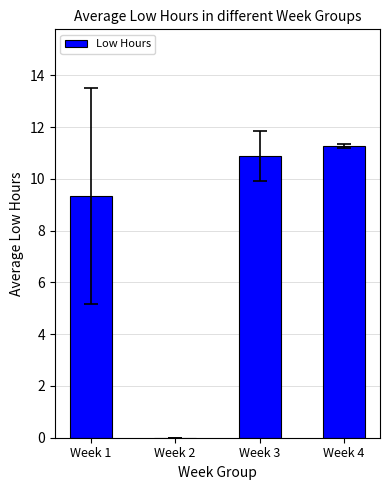

Reading left to right, extract all data points from this chart.

Week 1=9.3	Week 2=0.0	Week 3=10.9	Week 4=11.3